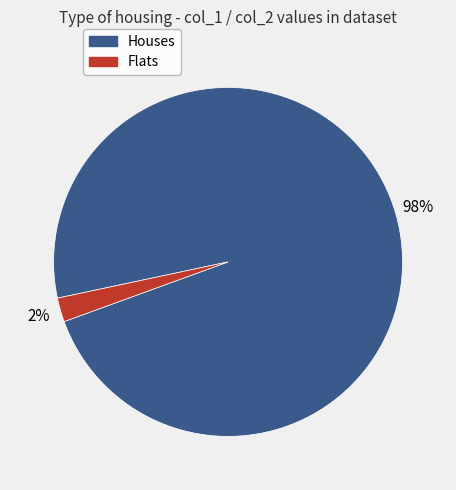

To the nearest percent, what is the average slice percentage?

50%